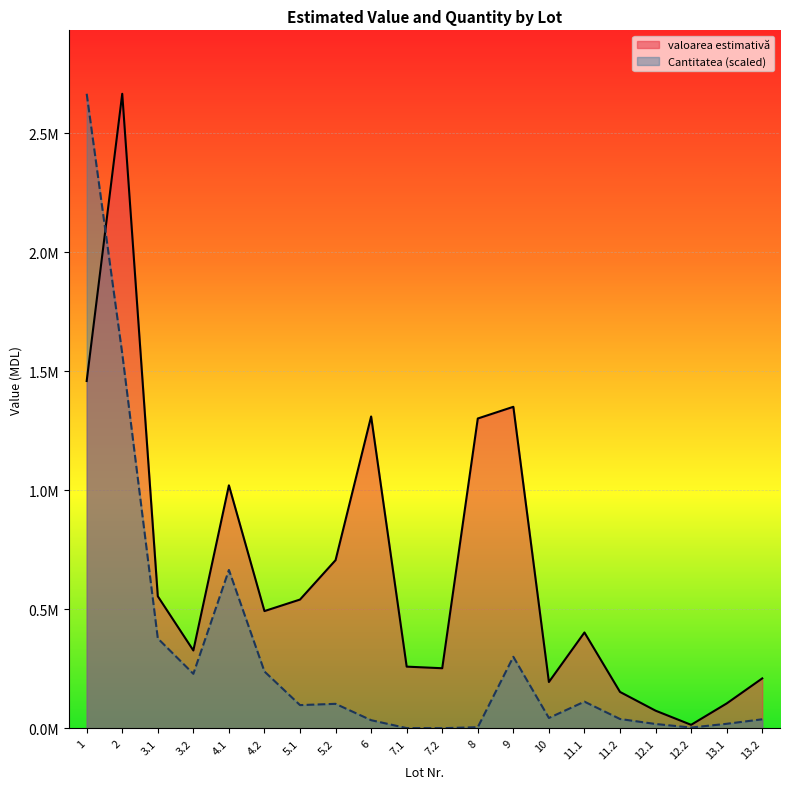

At which label is Cantitatea closest to 1332812?

2